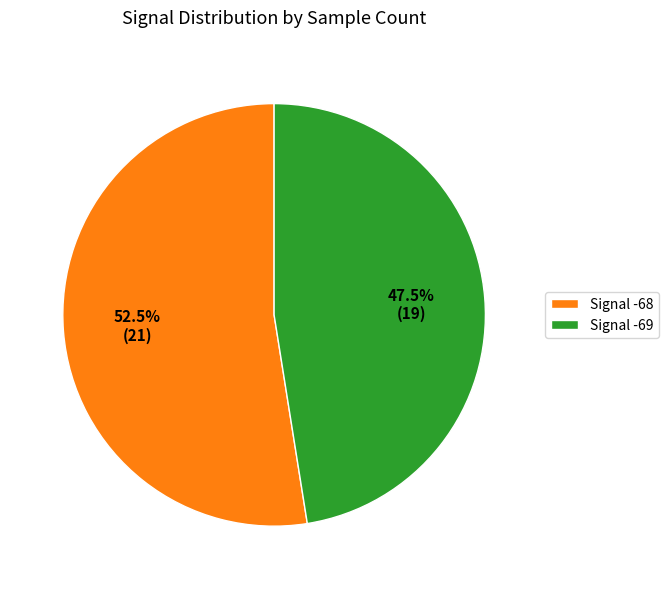

Rank the categories by value from highest to lowest.

Signal -68, Signal -69